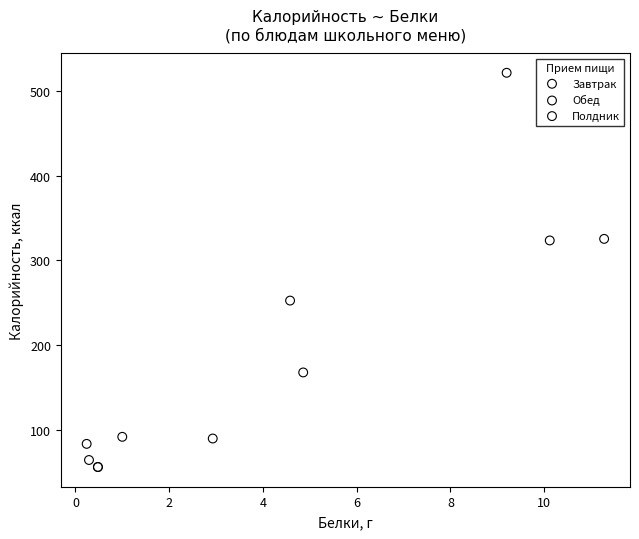

What are all the series names shown in the legend?

Завтрак, Обед, Полдник